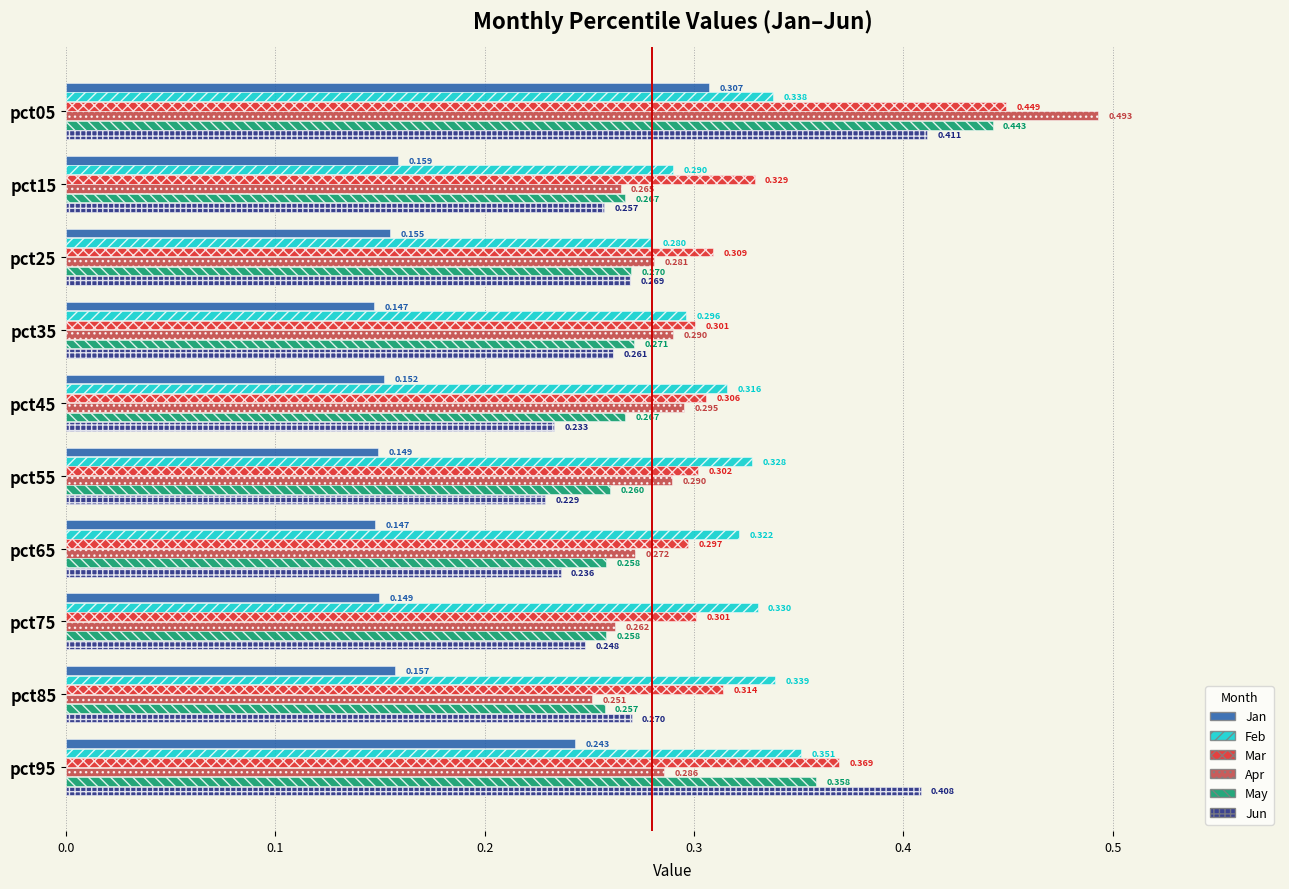

Rank the series by their maximum value, from highest to lowest.

Apr, Mar, May, Jun, Feb, Jan